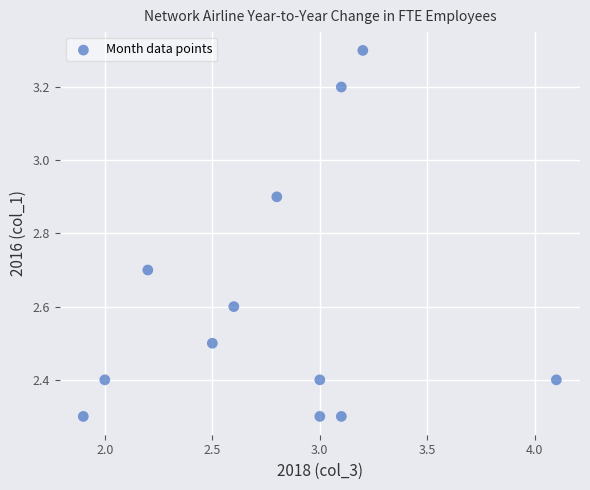

What is the range of Y values (max minus min)?

1.0